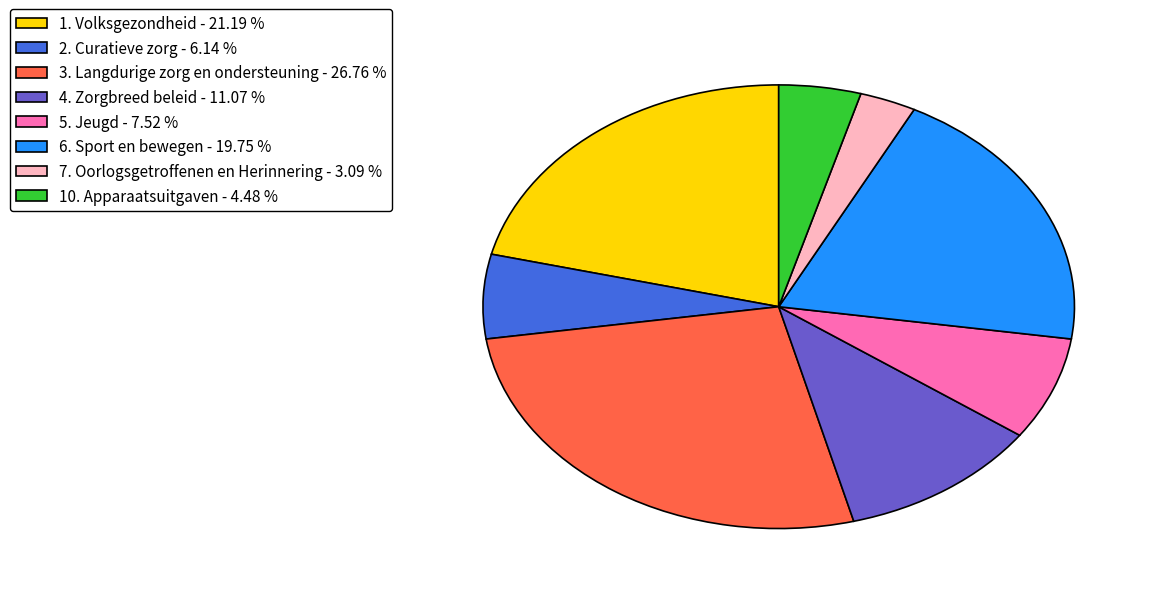

Is the sum of 3. Langdurige zorg en ondersteuning and 5. Jeugd greater than half?

No